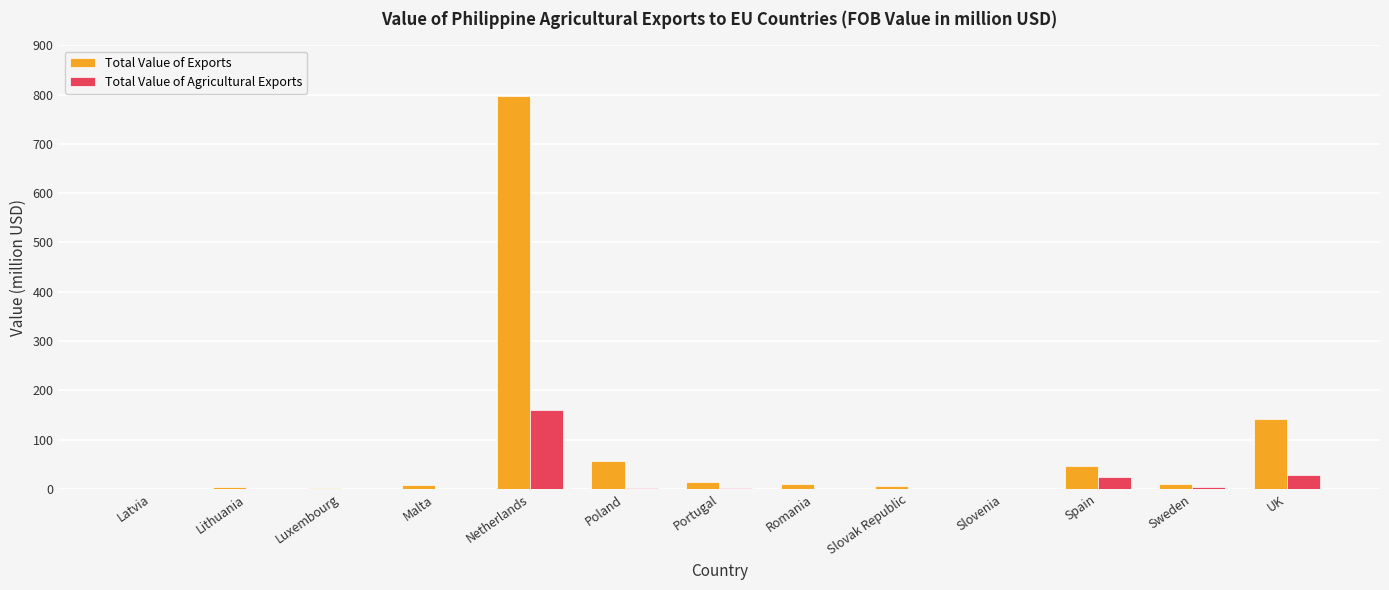

How many distinct data groups are displayed?

2